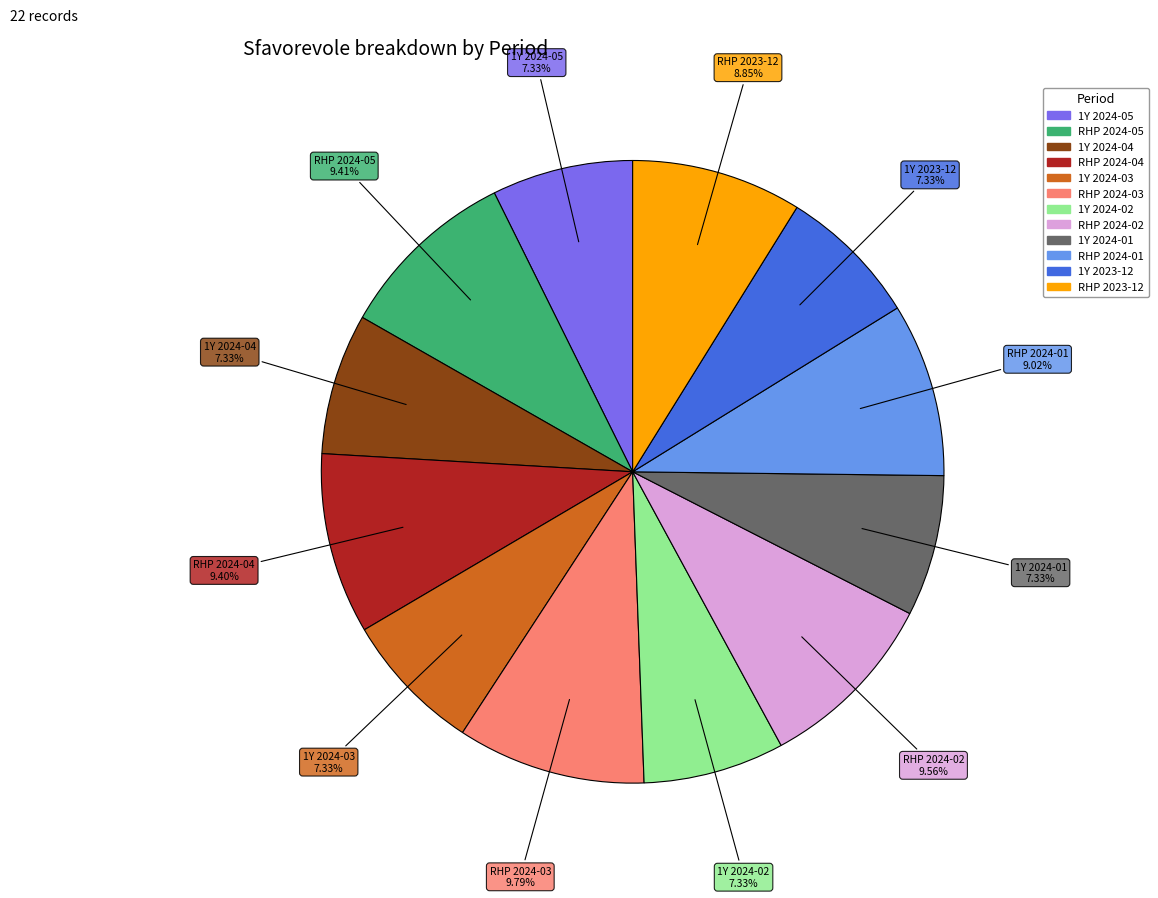

Is there a majority slice in this chart?

No